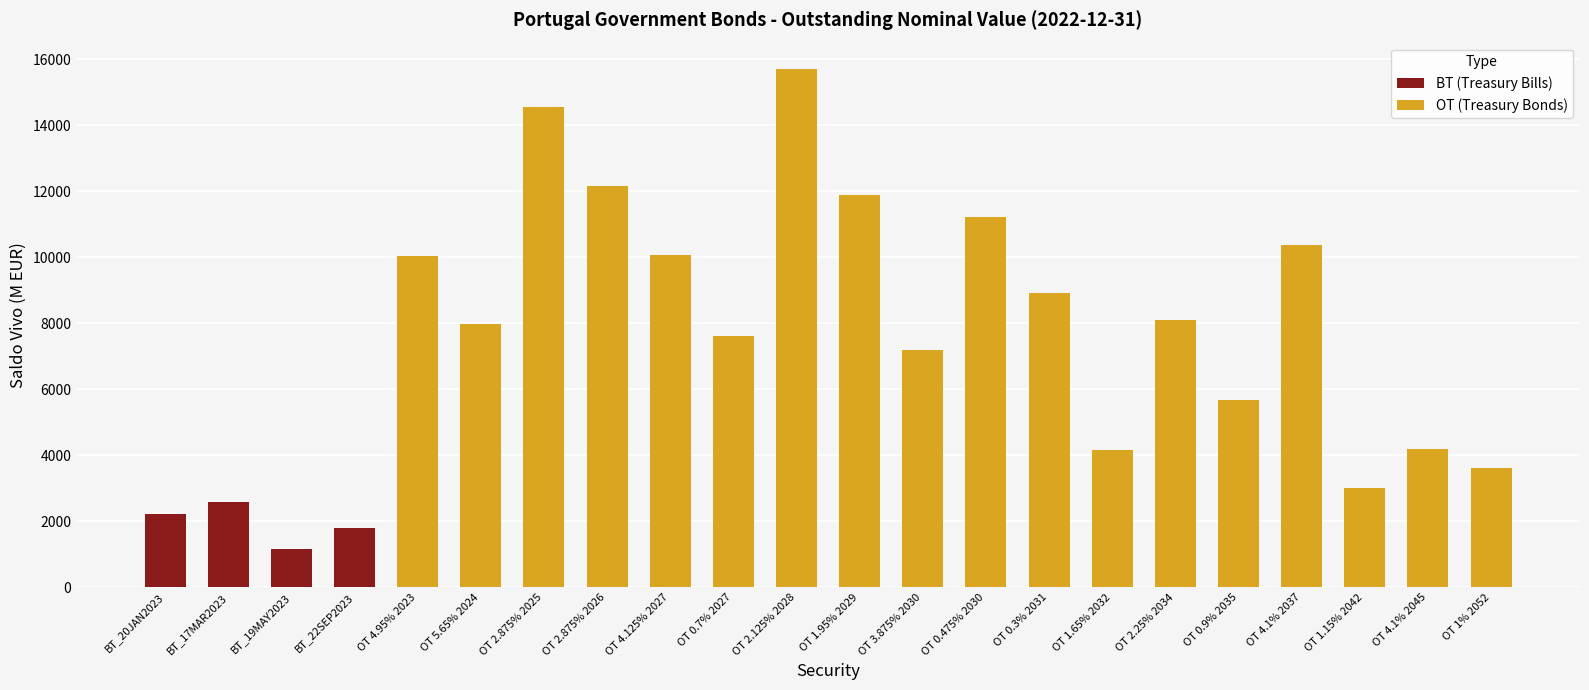

The chart shows a value of 11961.4 at OT 2.25% 2034. True or false?

False